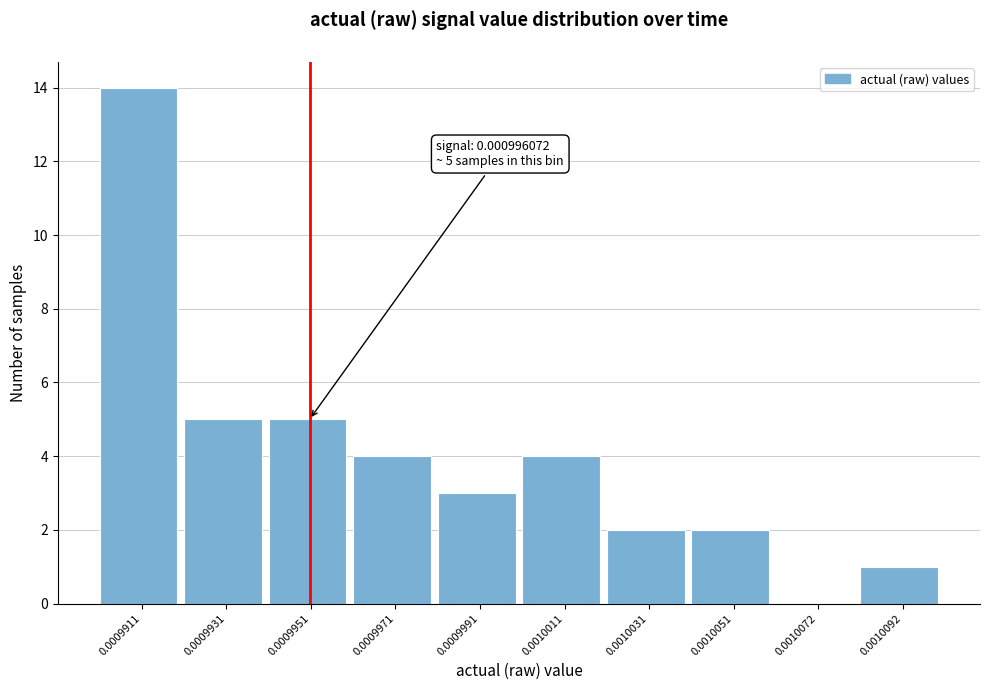

Reading right to left, list all the values displayed in this chart.

0.0010092=1	0.0010072=0	0.0010051=2	0.0010031=2	0.0010011=4	0.0009991=3	0.0009971=4	0.0009951=5	0.0009931=5	0.0009911=14